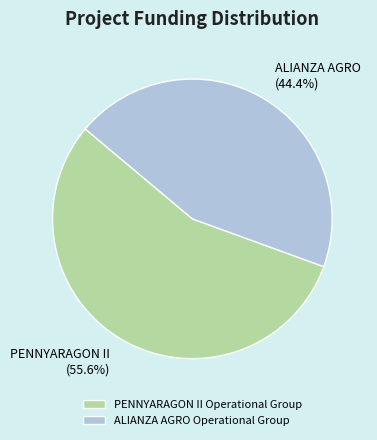

Does ALIANZA AGRO Operational Group account for over 50% of the chart?

No